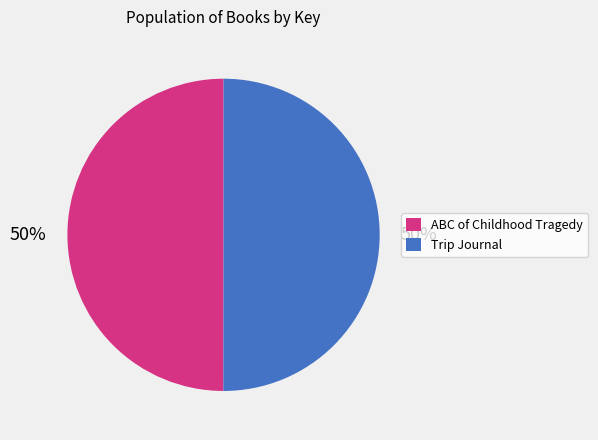

To the nearest percent, what is the combined percentage of ABC of Childhood Tragedy and Trip Journal?

100%